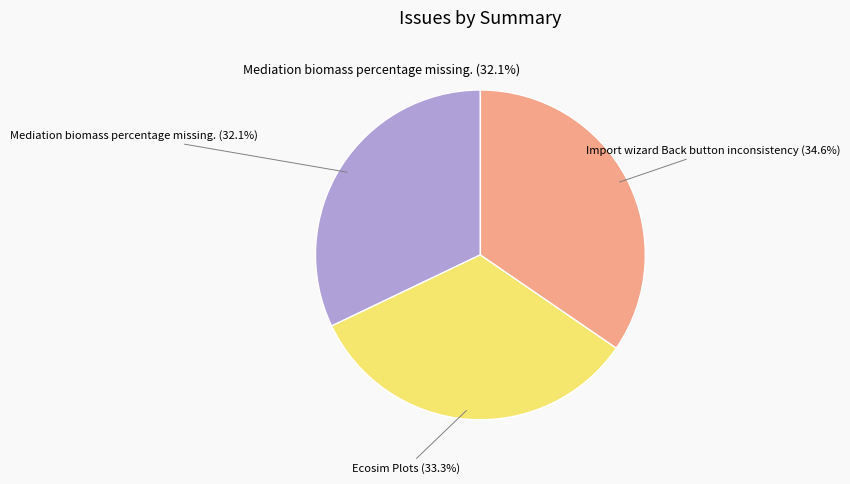

The Import wizard Back button inconsistency slice represents 43% of the pie. True or false?

False